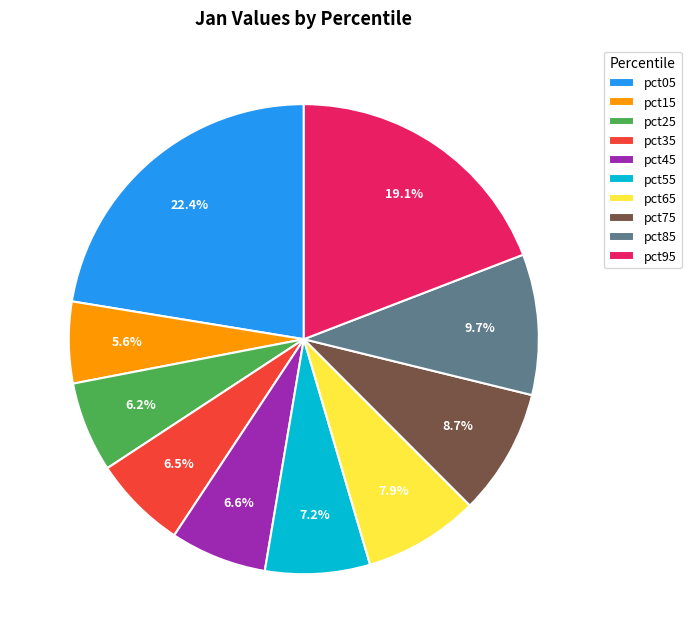

To the nearest percent, what is the combined percentage of pct05 and pct85?

32%